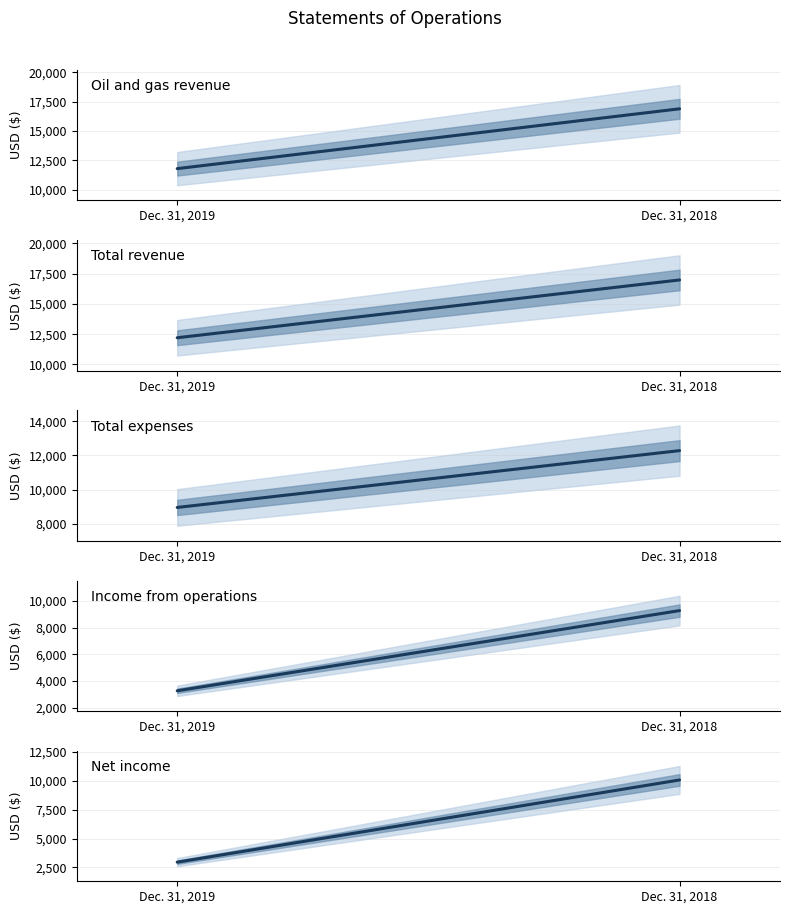

Which series has the largest total across all categories?

Total revenue